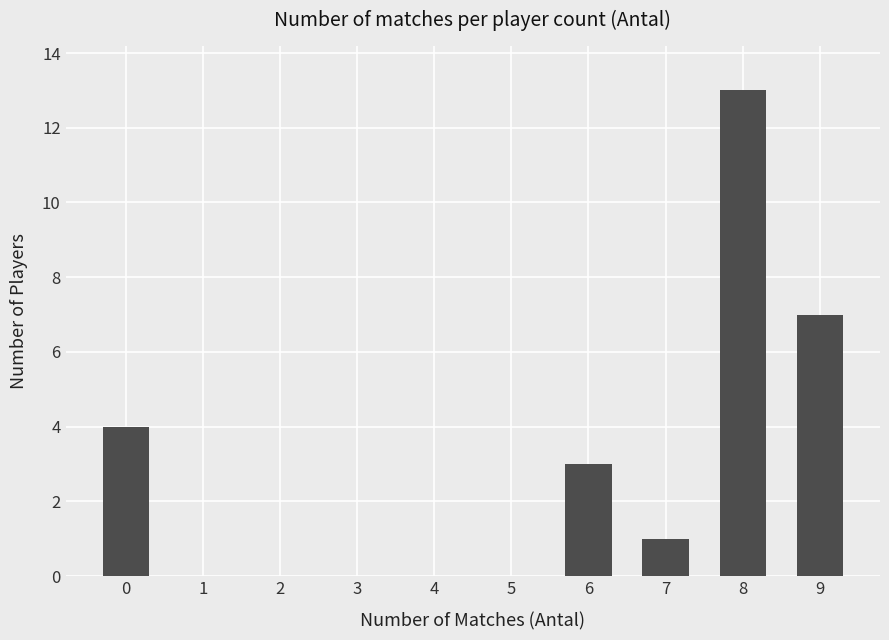

List the labels in order of value, smallest first.

7, 6, 0, 9, 8